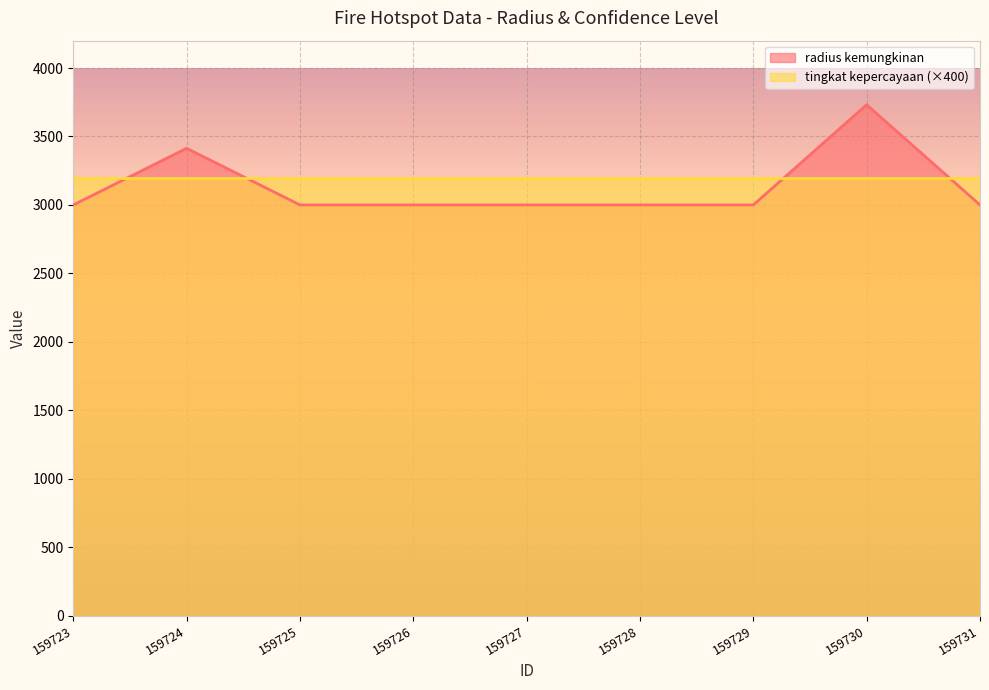

How many data points does each series have?

9